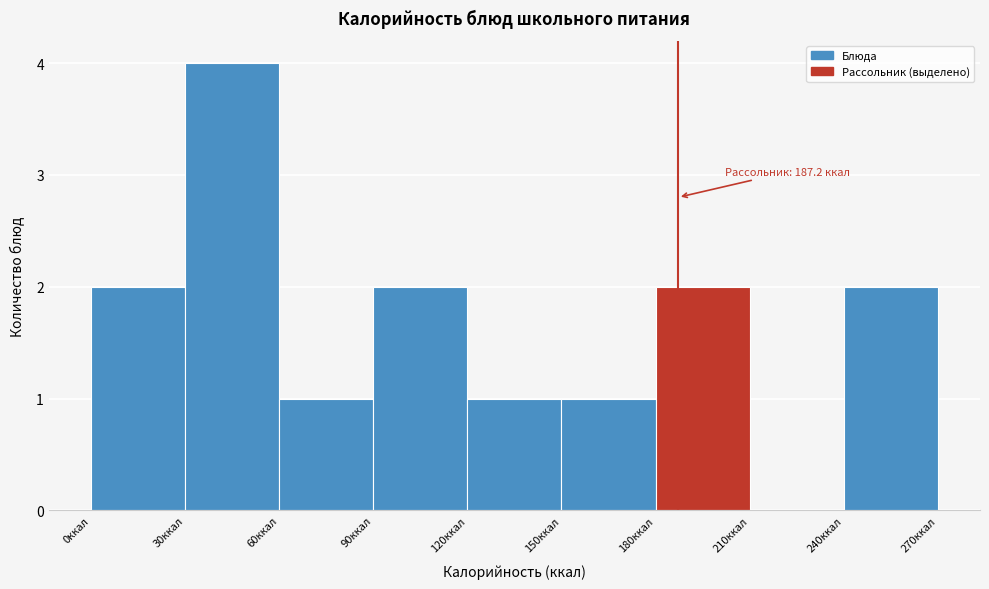

Which range on the x-axis has the tallest bar?

30 to 60